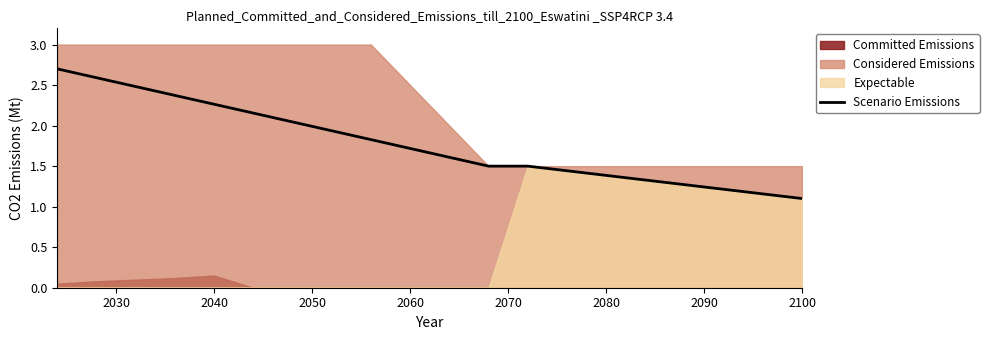

Reading left to right, transcribe all the data shown in this chart.

2.7	2.6	2.5	2.4	2.3	2.2	2.0	1.9	1.8	1.7	1.6	1.5	1.5	1.4	1.4	1.3	1.3	1.2	1.2	1.1